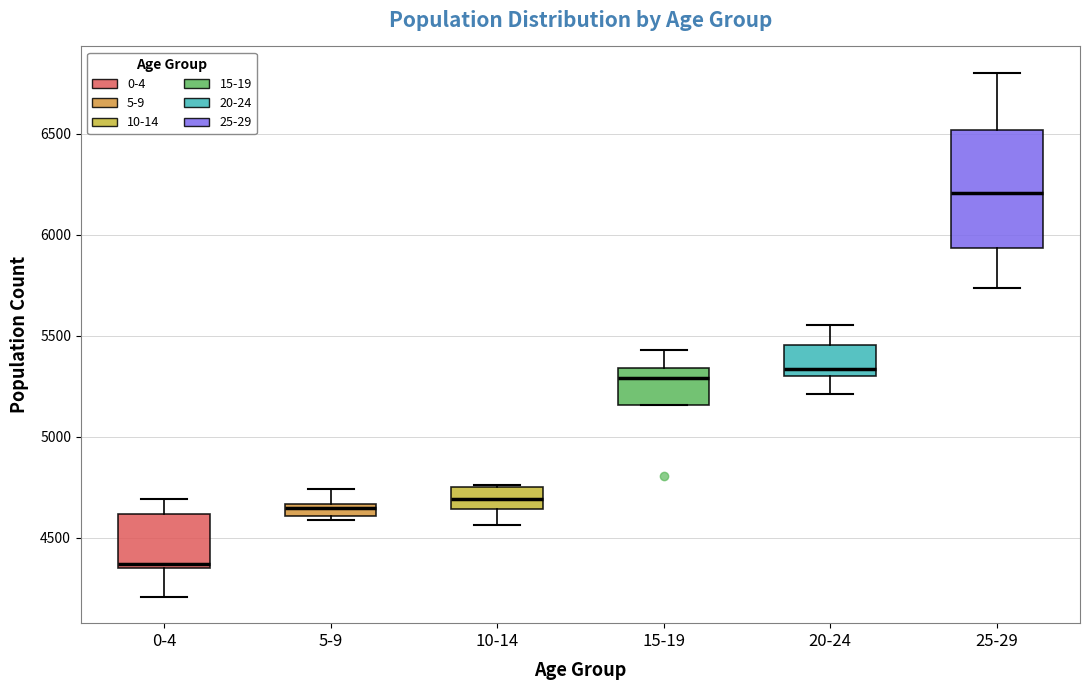

Which box is the tallest, from its lower edge to its upper edge?

25-29